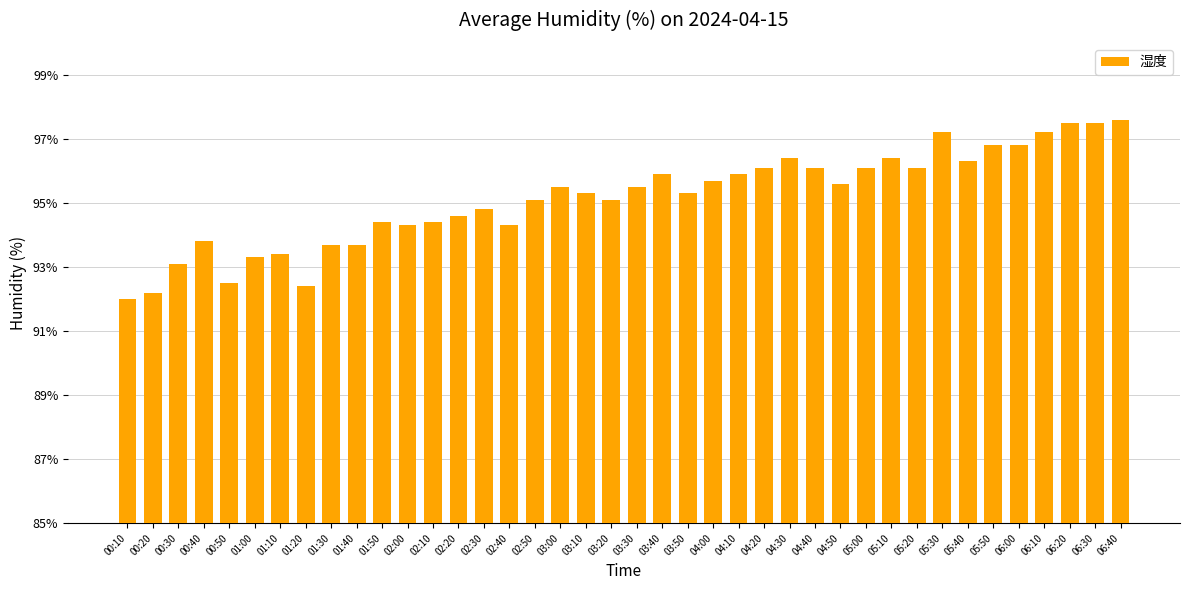

What is the change in value from 02:30 to 04:30?

+1.6